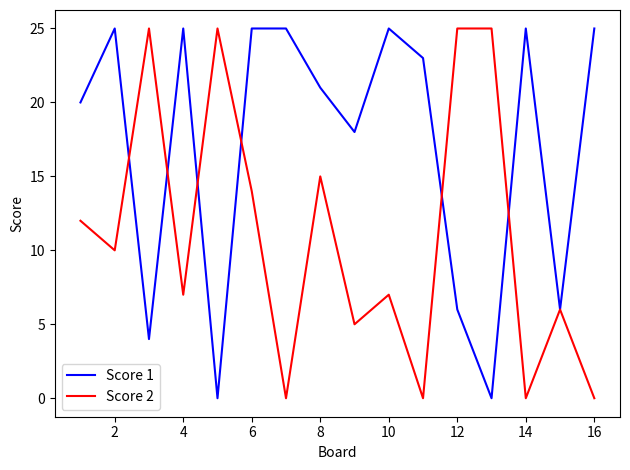

What is the average value of the Score 1 series?

17